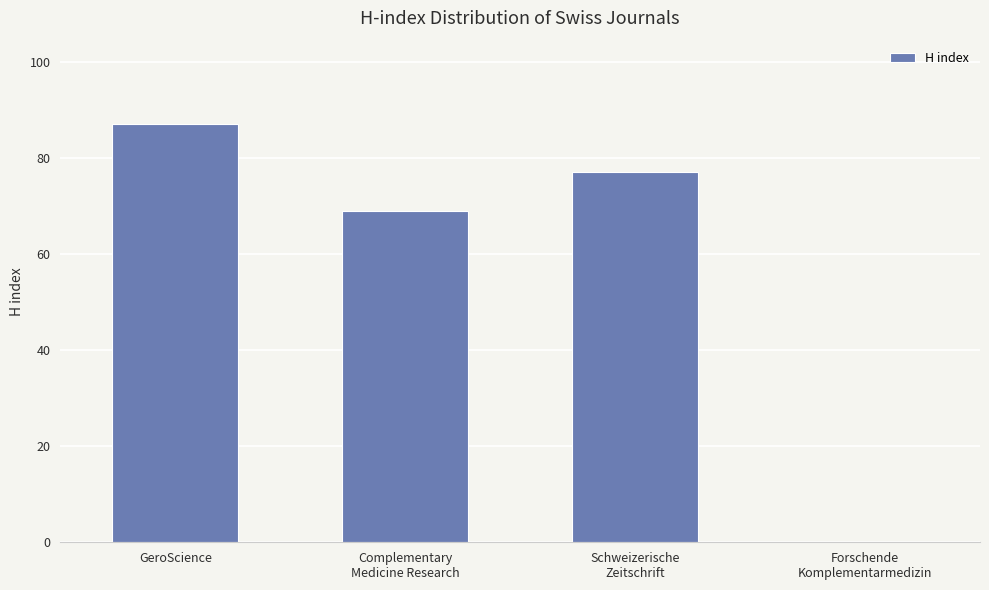

At which label does the data first exceed 77?

GeroScience